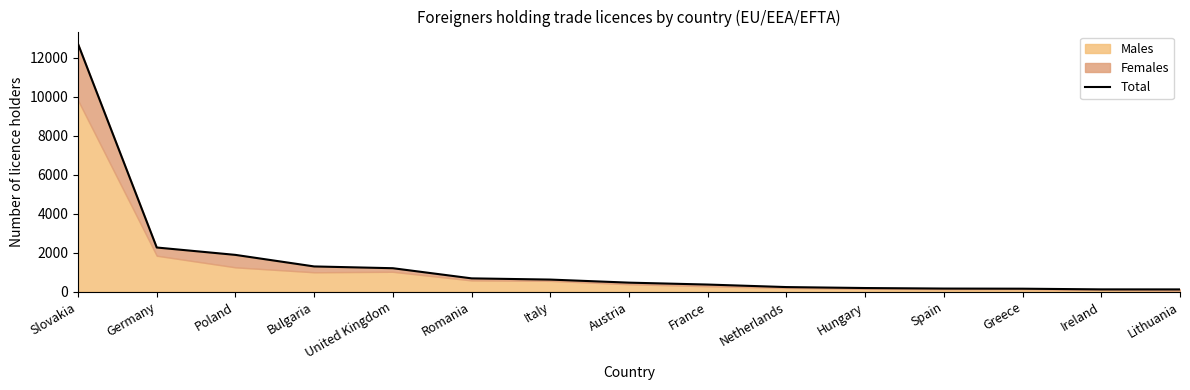

How many lines are shown in the chart?

1